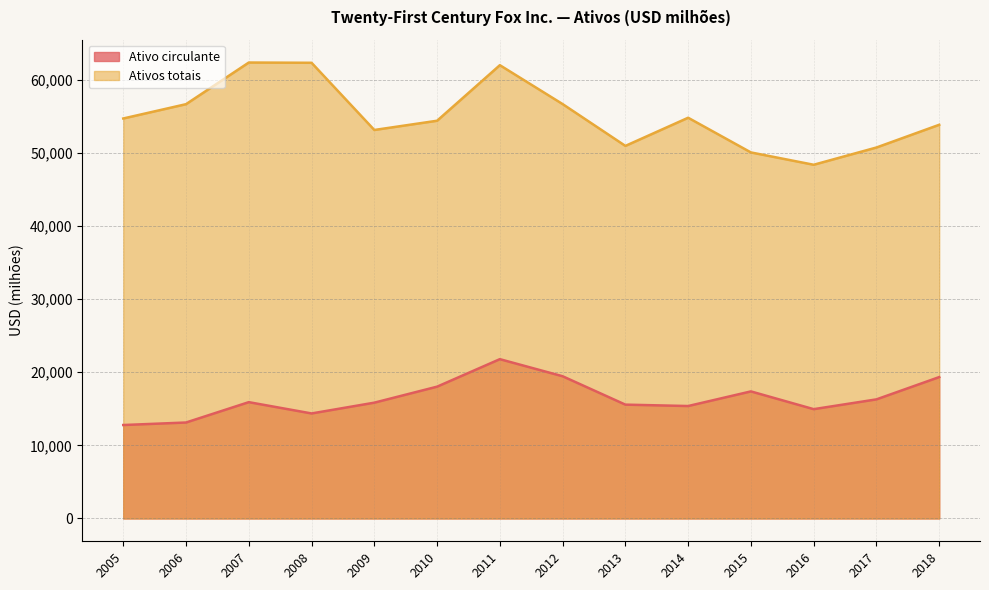

Reading right to left, list all the values displayed in this chart.

Ativo circulante: 2018=19333	2017=16286	2016=14949	2015=17376	2014=15376	2013=15567	2012=19448	2011=21784	2010=18024	2009=15836	2008=14362	2007=15906	2006=13123	2005=12779
Ativos totais: 2018=53831	2017=50724	2016=48365	2015=50051	2014=54793	2013=50944	2012=56663	2011=61980	2010=54384	2009=53121	2008=62308	2007=62343	2006=56649	2005=54692